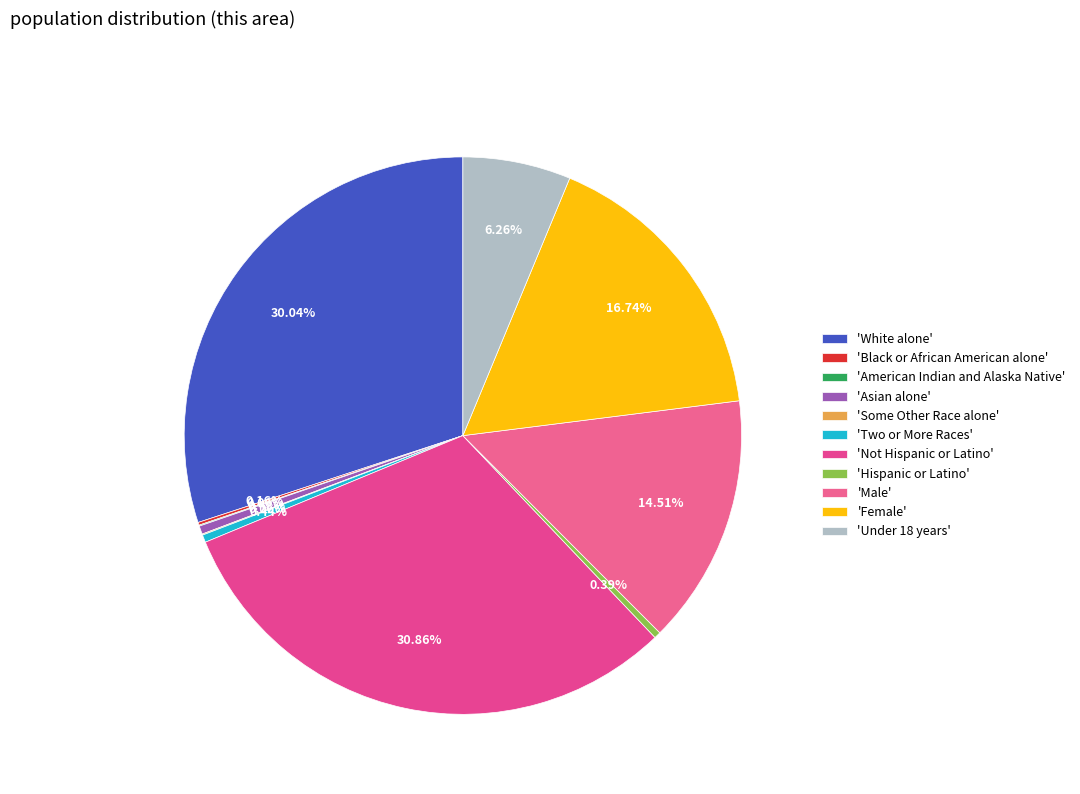

To the nearest percent, what is the average slice percentage?

9%